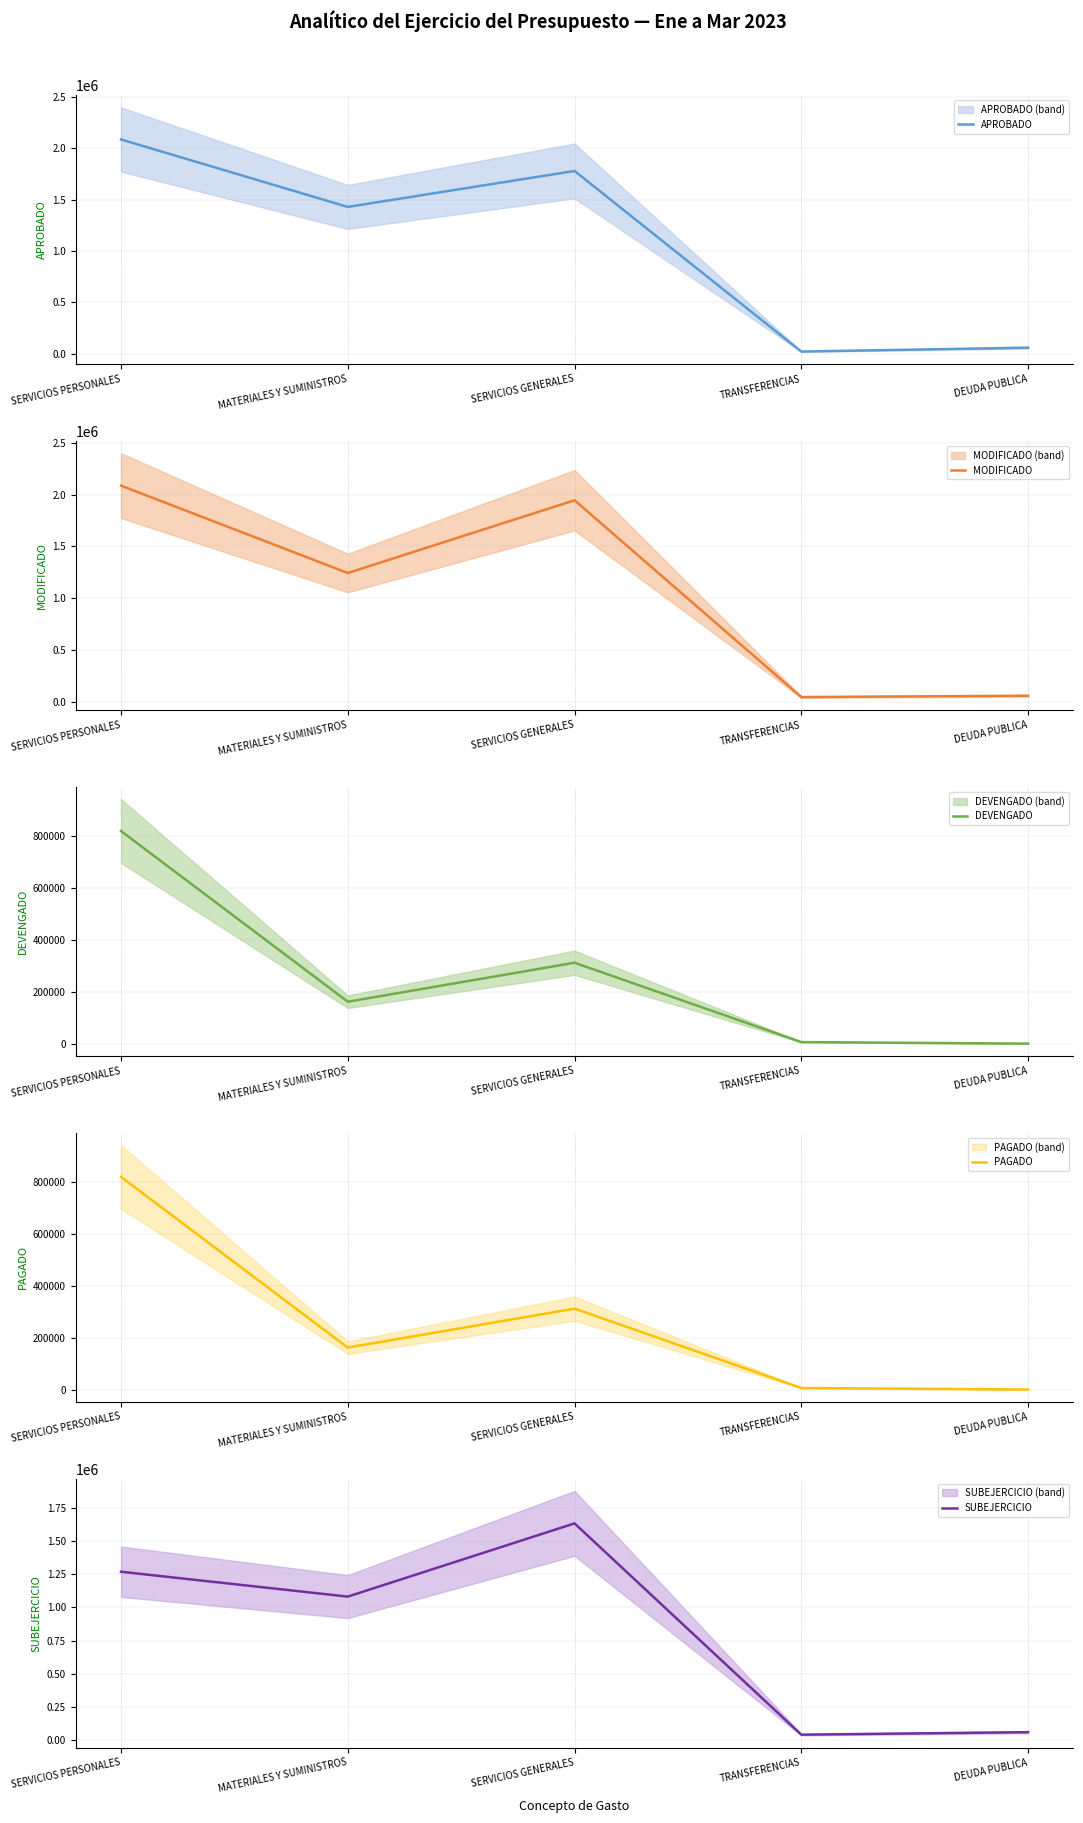

Is this an area chart (filled region under the line)?

No